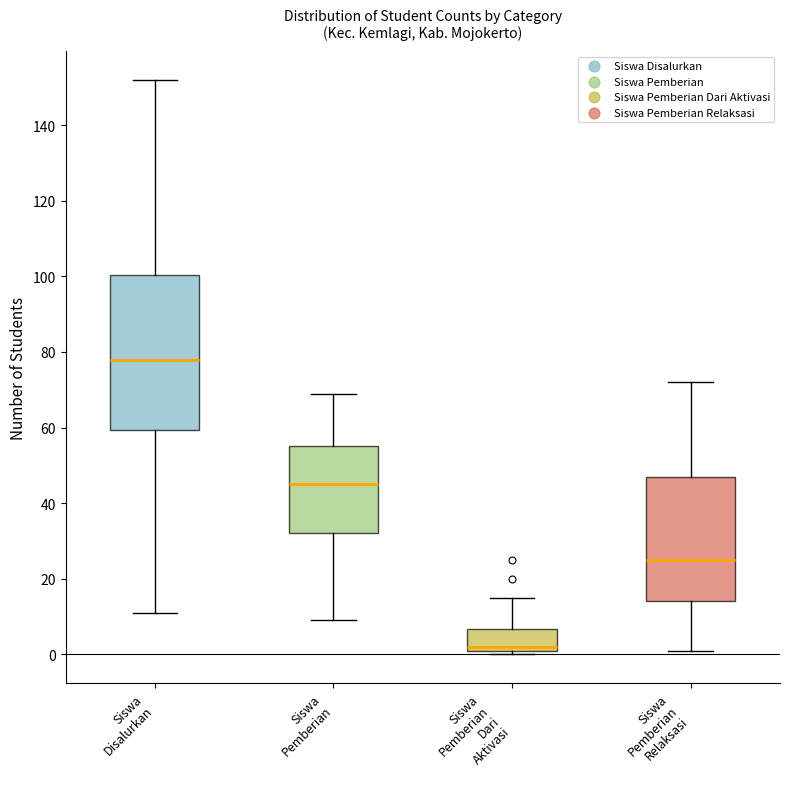

Reading left to right, transcribe this box plot: for each box, give where its median line is, the range the box spans, and where its two whiskers end, as read against the y-axis. The values are not printed on the chart, so give them approximately, as read against the axis.

Siswa Disalurkan: median 78, box 60 to 100, whiskers 12 to 152
Siswa Pemberian: median 46, box 32 to 56, whiskers 10 to 70
Siswa Pemberian Dari Aktivasi: median 2 (just above the box's lower edge), box 2 to 6, whiskers 0 to 16
Siswa Pemberian Relaksasi: median 26, box 14 to 48, whiskers 2 to 72